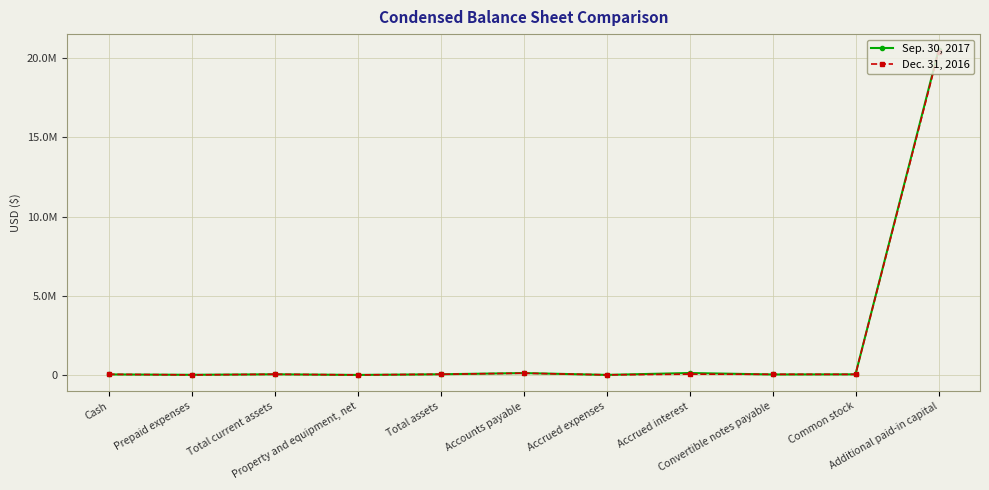

Reading right to left, list all the values displayed in this chart.

Sep. 30, 2017: Additional paid-in capital=20505536	Common stock=37744	Convertible notes payable=29500	Accrued interest=120680	Accrued expenses=2807	Accounts payable=117592	Total assets=41443	Property and equipment, net=695	Total current assets=40748	Prepaid expenses=8686	Cash=32062
Dec. 31, 2016: Additional paid-in capital=20400413	Common stock=35179	Convertible notes payable=39917	Accrued interest=50964	Accrued expenses=5846	Accounts payable=108381	Total assets=43033	Property and equipment, net=1194	Total current assets=41839	Prepaid expenses=1905	Cash=39934